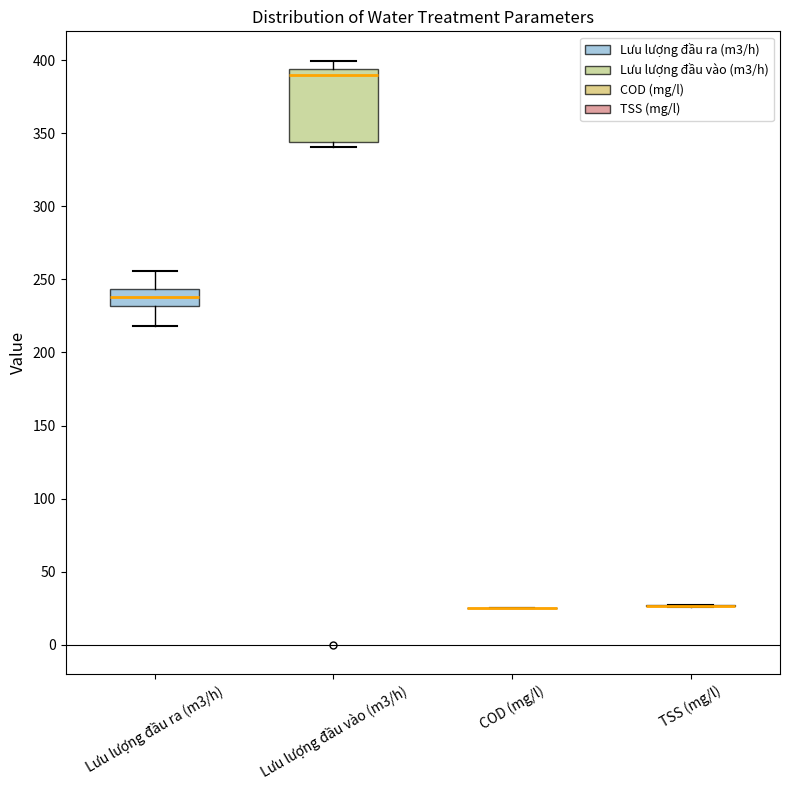

Reading left to right, transcribe this box plot: for each box, give where its median line is, the range the box spans, and where its two whiskers end, as read against the y-axis. The values are not printed on the chart, so give them approximately, as read against the axis.

Lưu lượng đầu ra (m3/h): median 240, box 230 to 245, whiskers 220 to 255
Lưu lượng đầu vào (m3/h): median 390, box 345 to 395, whiskers 340 to 400
COD (mg/l): box collapsed to a line at 25, whiskers 25 to 25
TSS (mg/l): box collapsed to a line at 25, whiskers 25 to 25